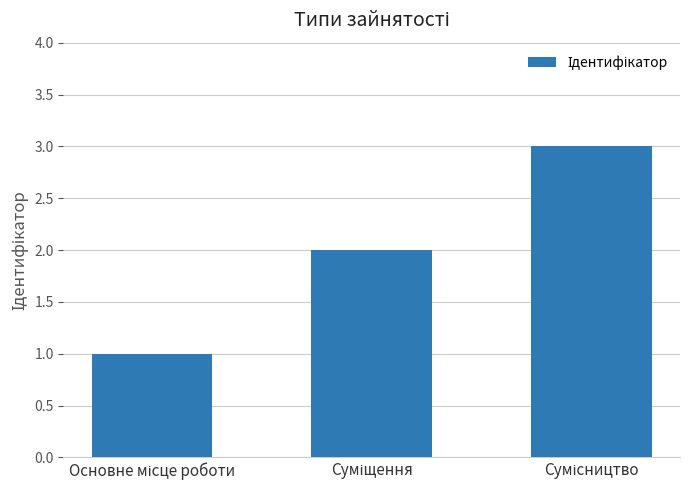

What is the sum of all values?

6